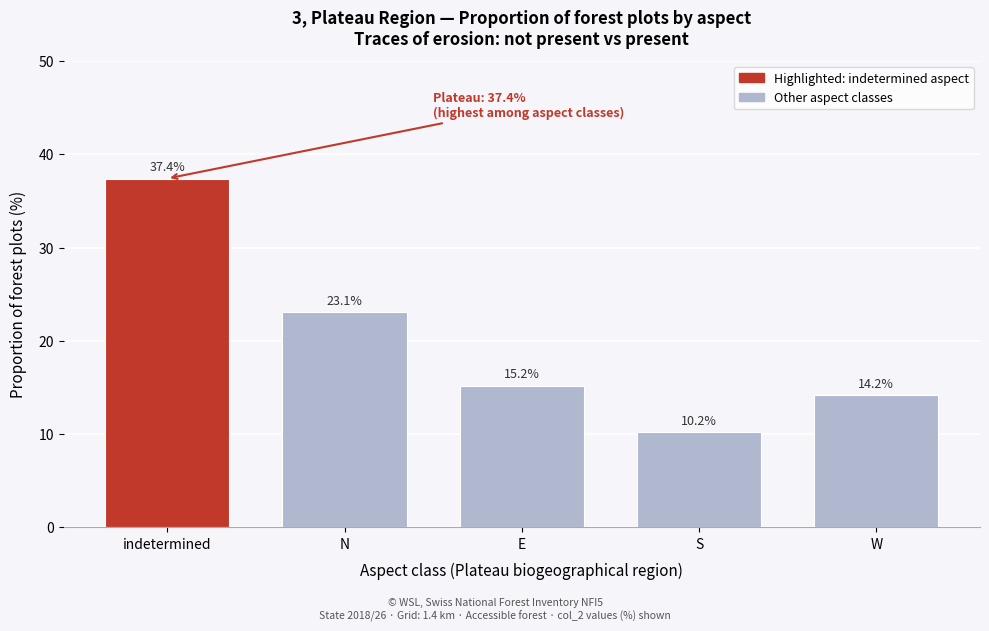

Reading right to left, list all the values displayed in this chart.

14.2	10.2	15.2	23.1	37.4